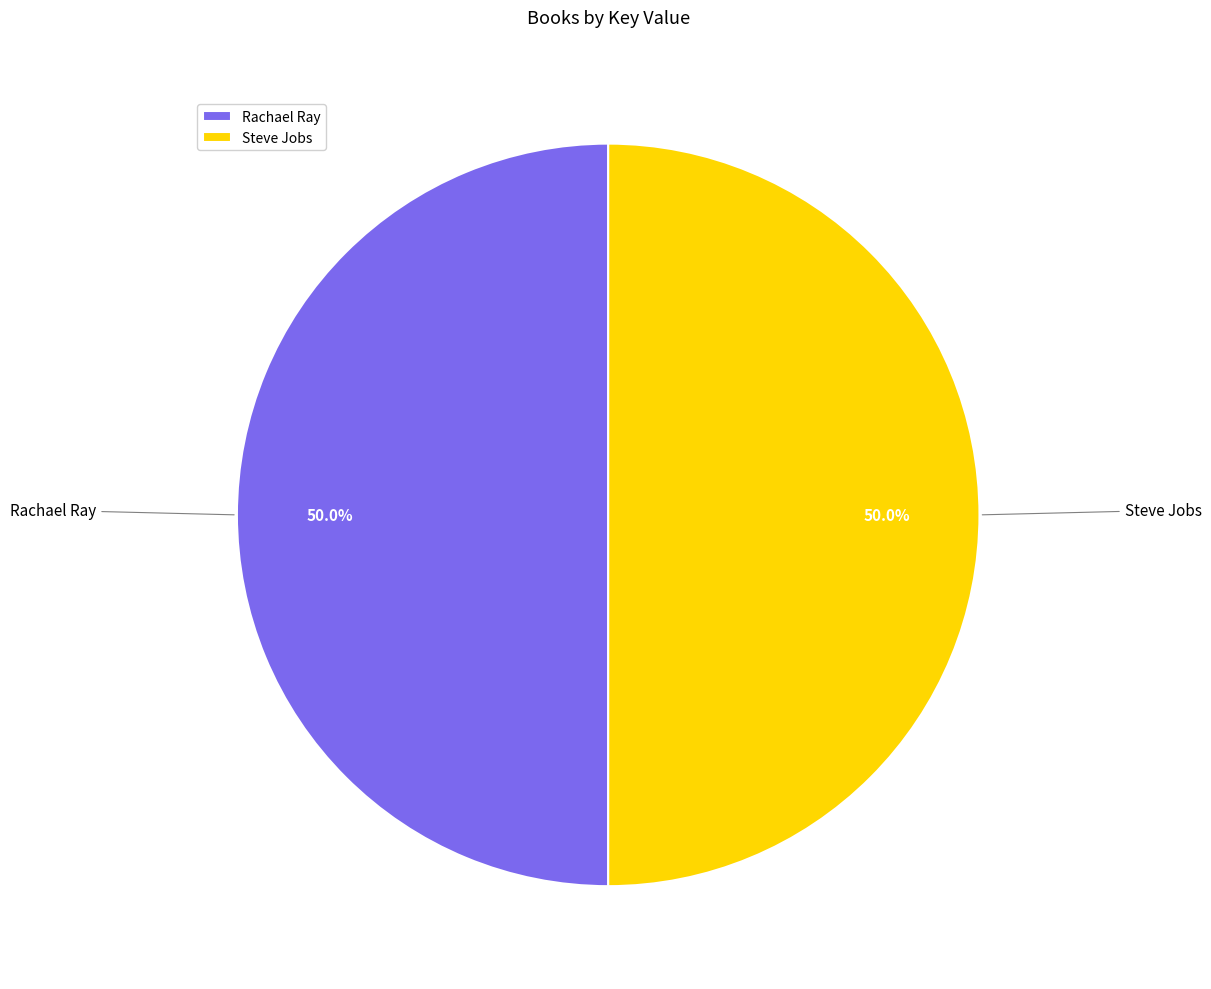

Approximately how many times larger is the value at Rachael Ray compared to Steve Jobs?

1.0